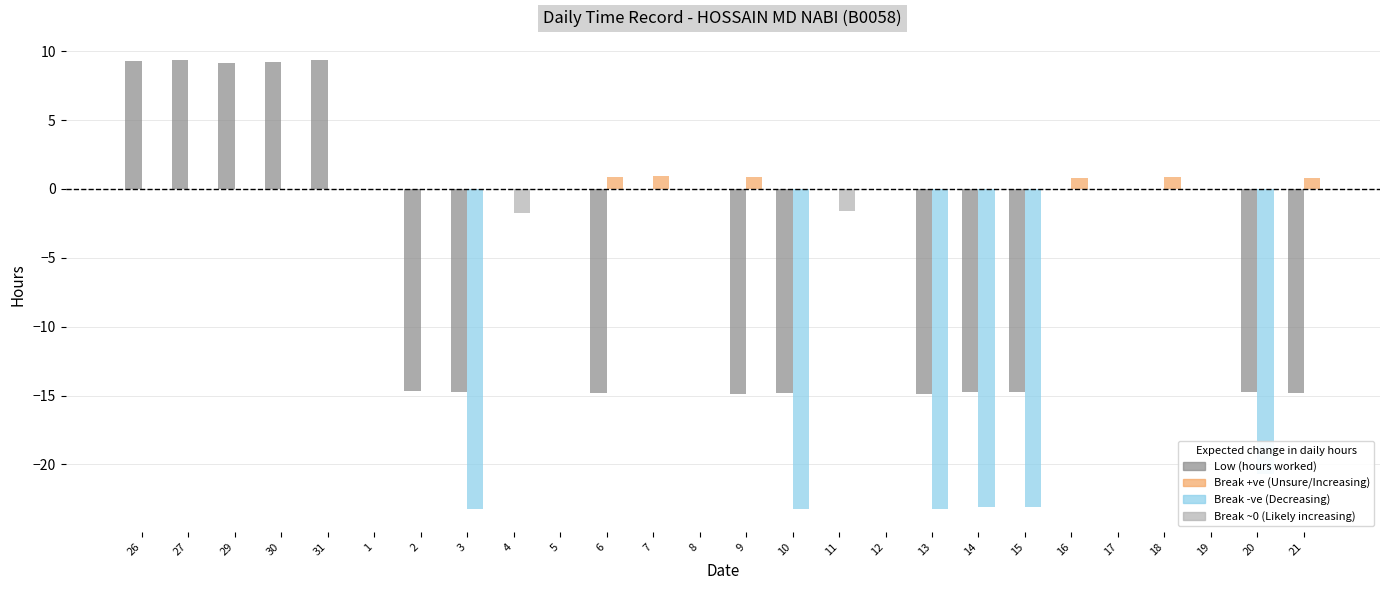

How many groups of bars are there?

26